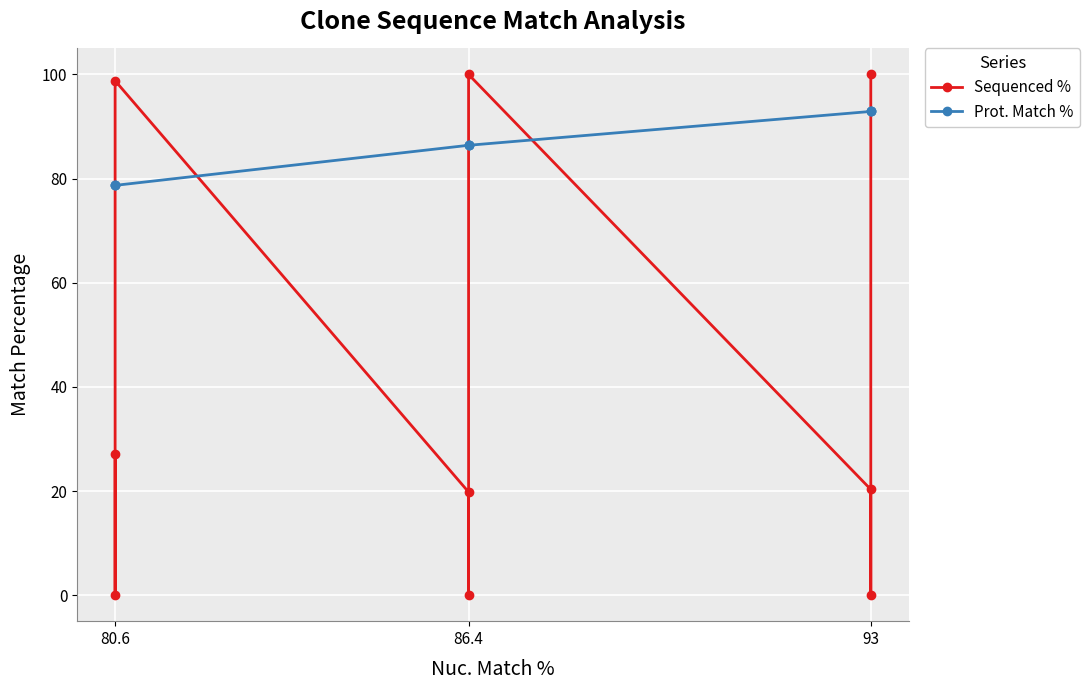

Rank the series by their maximum value, from lowest to highest.

Prot. Match %, Sequenced %